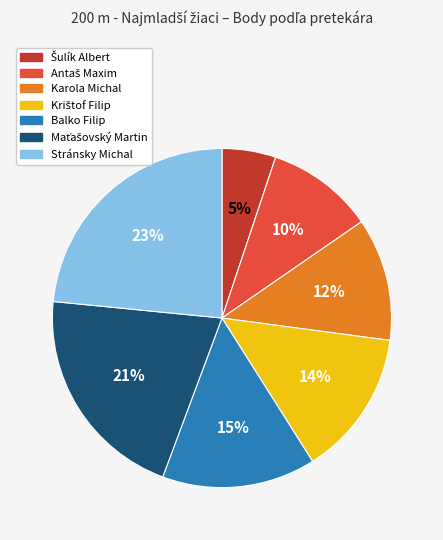

To the nearest percent, what portion does Stránsky Michal represent?

23%